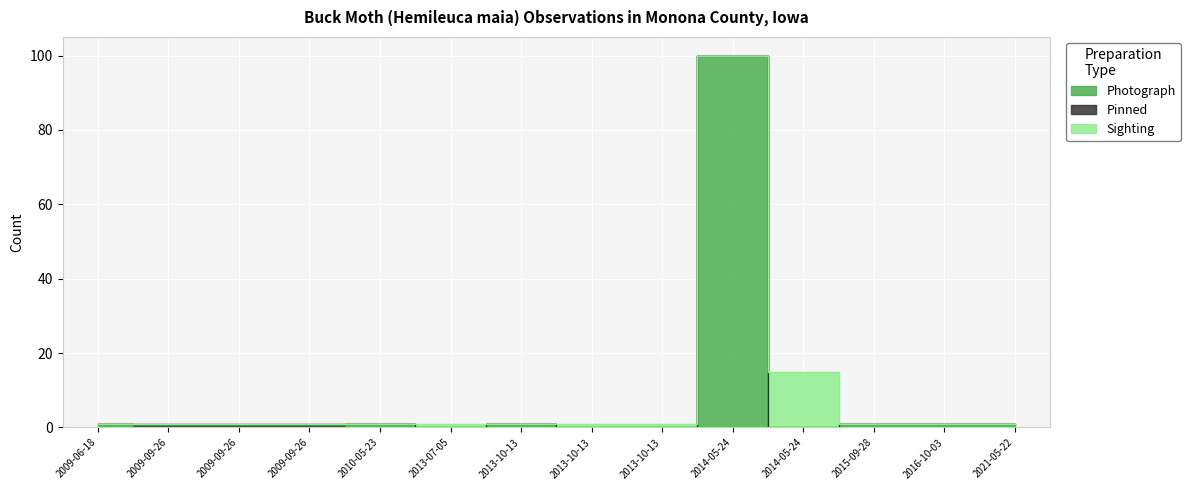

Reading left to right, extract all data points from this chart.

Photograph: 2009-06-18=1	2009-09-26=0	2009-09-26=0	2009-09-26=0	2010-05-23=1	2013-07-05=0	2013-10-13=1	2013-10-13=0	2013-10-13=0	2014-05-24=100	2014-05-24=0	2015-09-28=1	2016-10-03=1	2021-05-22=1
Pinned: 2009-06-18=0	2009-09-26=1	2009-09-26=1	2009-09-26=1	2010-05-23=0	2013-07-05=0	2013-10-13=0	2013-10-13=0	2013-10-13=0	2014-05-24=0	2014-05-24=0	2015-09-28=0	2016-10-03=0	2021-05-22=0
Sighting: 2009-06-18=0	2009-09-26=0	2009-09-26=0	2009-09-26=0	2010-05-23=0	2013-07-05=1	2013-10-13=0	2013-10-13=1	2013-10-13=1	2014-05-24=0	2014-05-24=15	2015-09-28=0	2016-10-03=0	2021-05-22=0